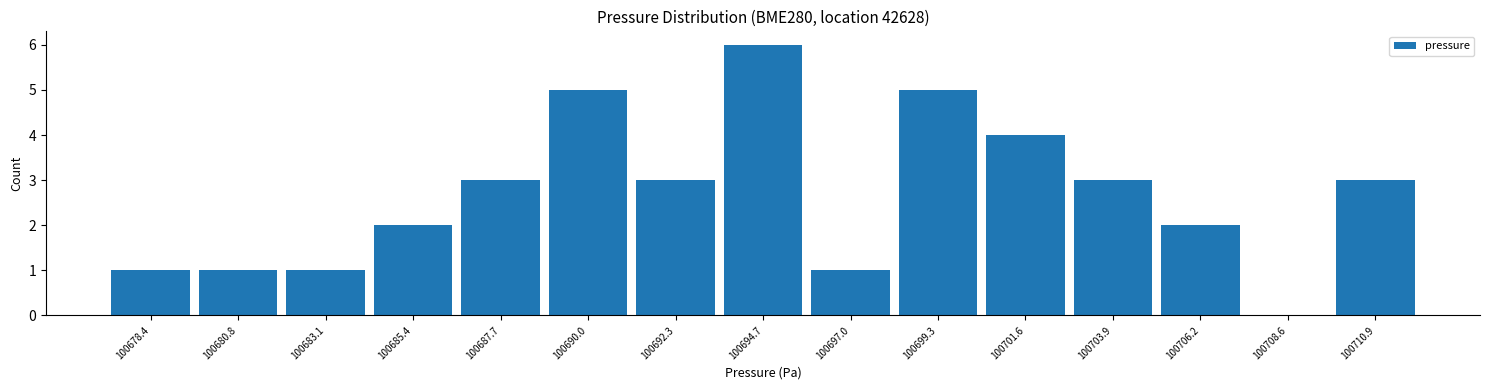

Reading left to right, list every bar in this chart as the range it spans on the x-axis followed by its height. Neither the bar edges nor the heights are printed on the chart, so give them approximately, as read against the axes.

100677.5 to 100679.5: 1
100679.5 to 100682.0: 1
100682.0 to 100684.0: 1
100684.0 to 100686.5: 2
100686.5 to 100689.0: 3
100689.0 to 100691.0: 5
100691.0 to 100693.5: 3
100693.5 to 100696.0: 6
100696.0 to 100698.0: 1
100698.0 to 100700.5: 5
100700.5 to 100703.0: 4
100703.0 to 100705.0: 3
100705.0 to 100707.5: 2
100707.5 to 100709.5: 0
100709.5 to 100712.0: 3